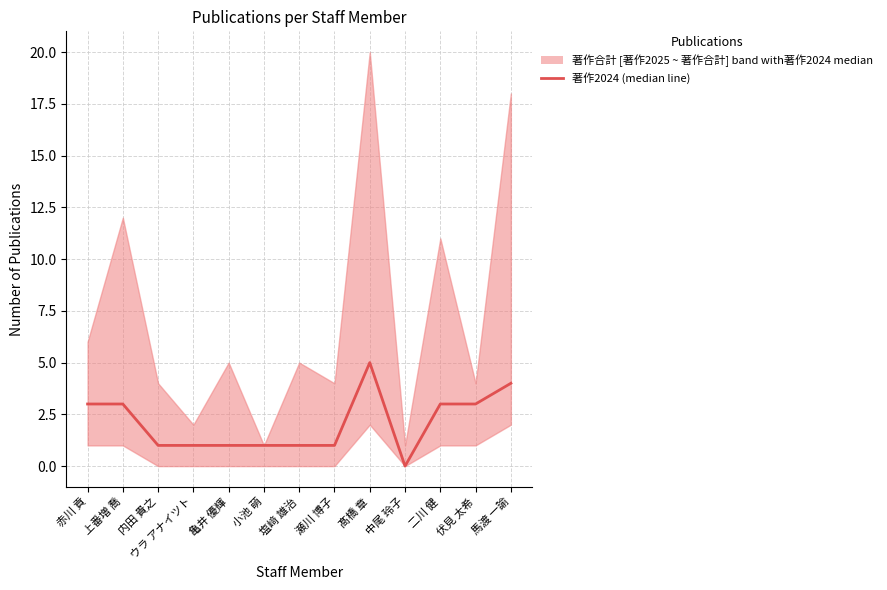

What is the change in value from 瀬川 博子 to 馬渡 一諭?

+3